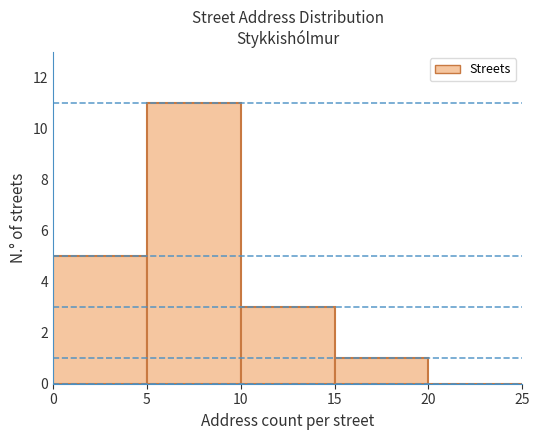

Which range on the x-axis has the tallest bar?

5 to 10